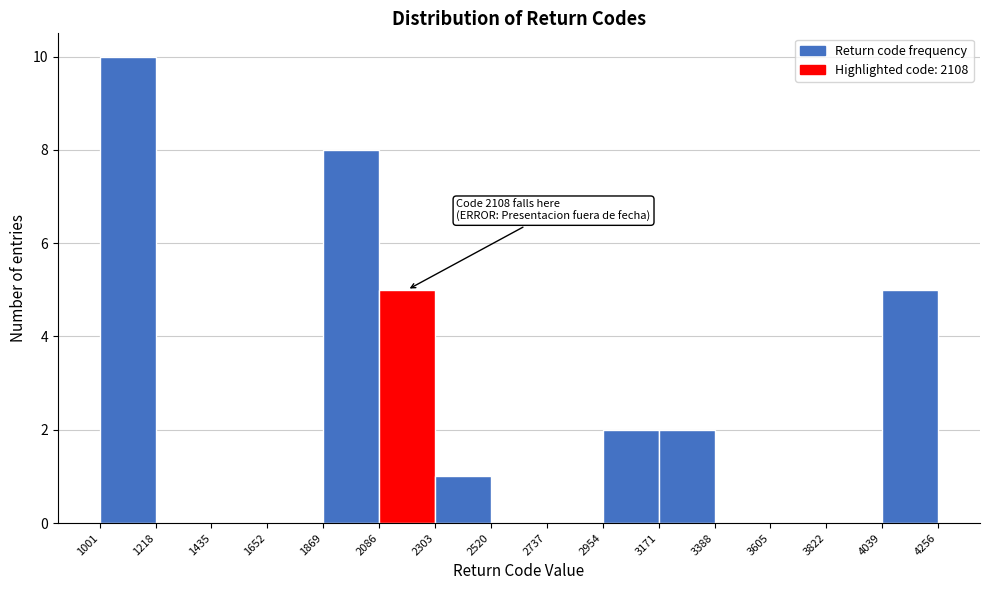

Over which range of the x-axis is the bar tallest?

1001 to 1218